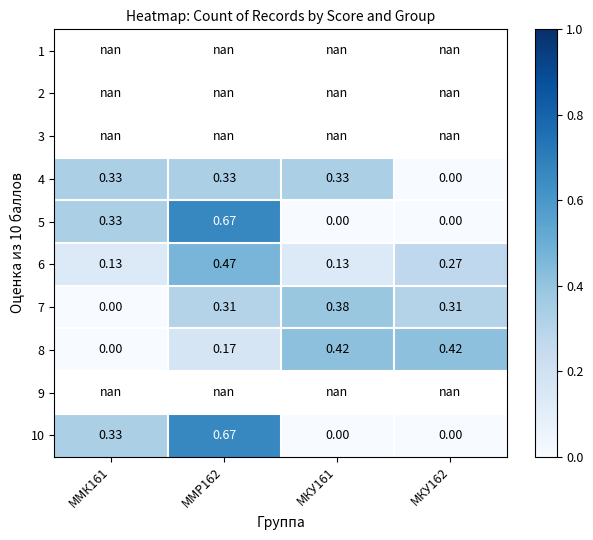

What is the greatest value displayed?

0.7